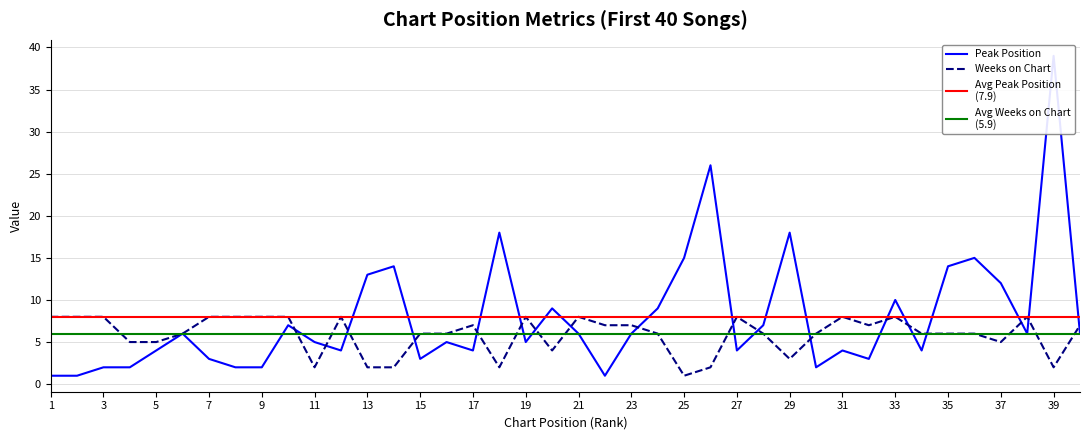

Which category has the lowest value in the Weeks on Chart series?

25